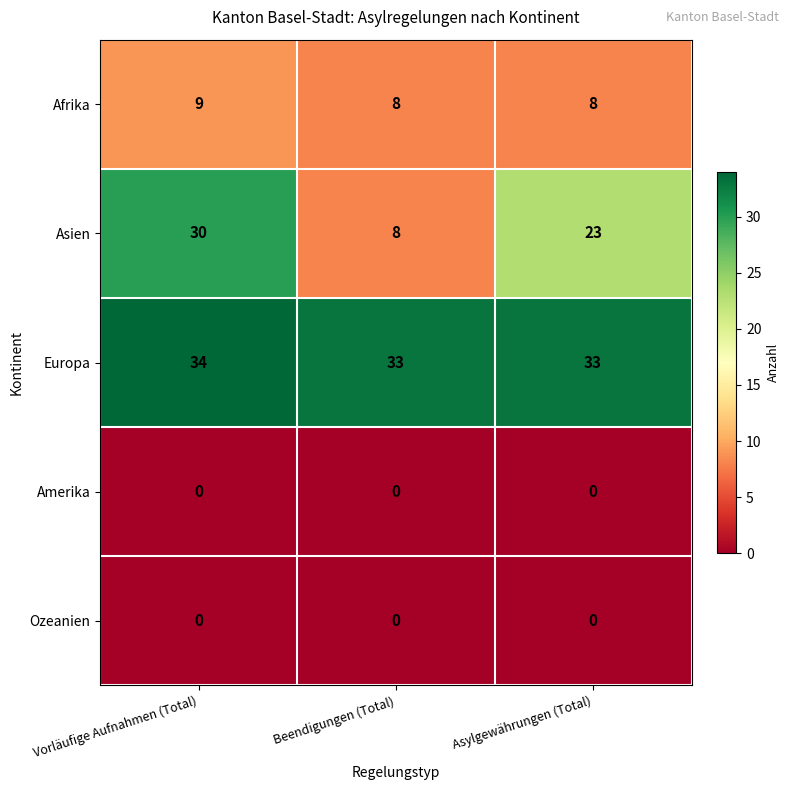

What is the approximate value of Asien at Asylgewährungen (Total)?

23